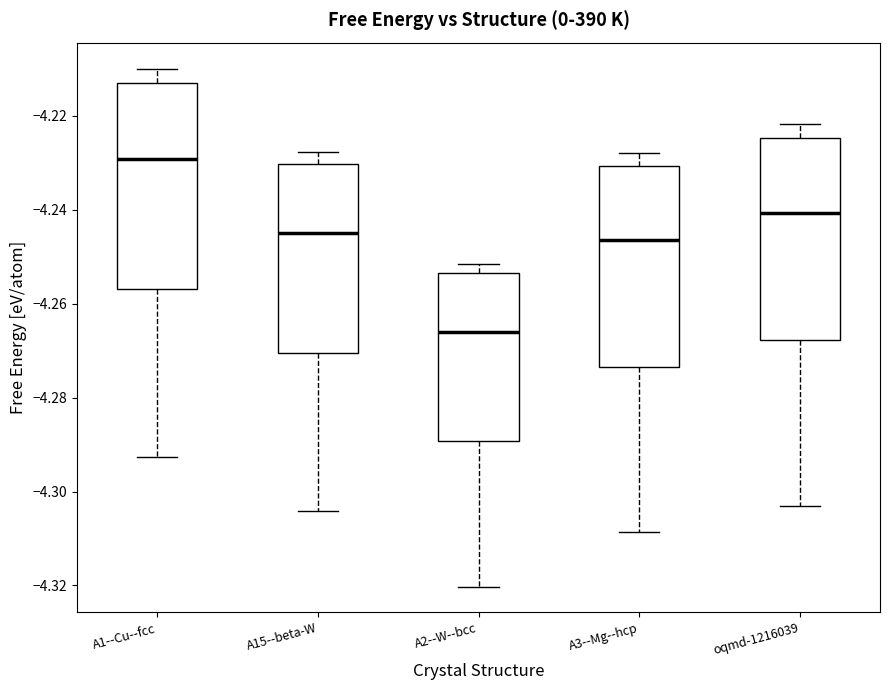

Which box's median line is the lowest?

A2--W--bcc